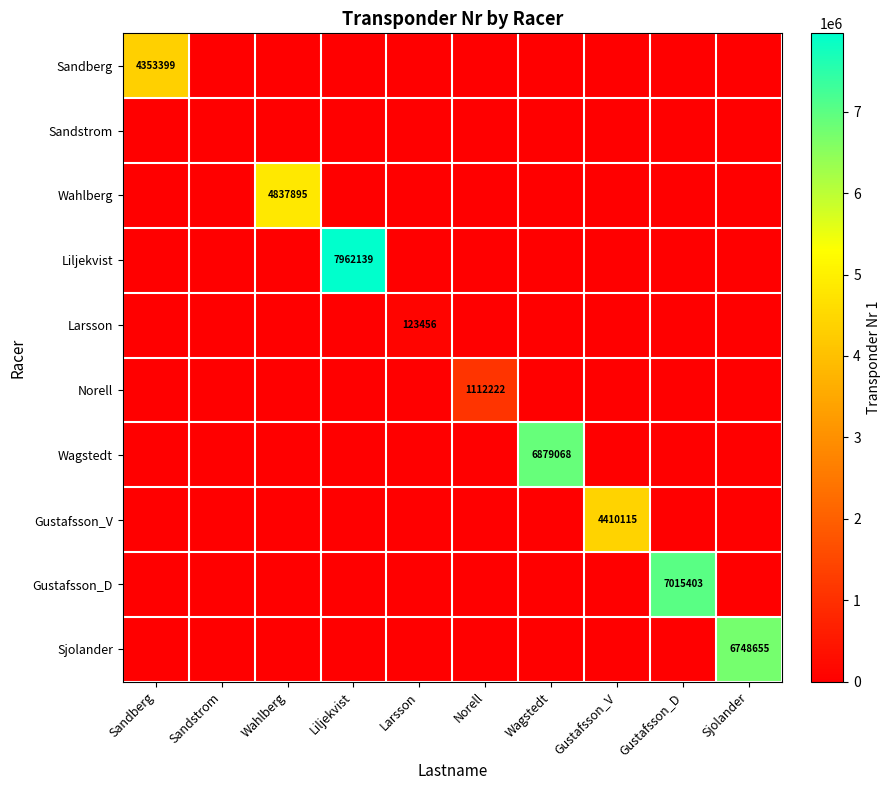

What is the maximum value shown in the chart?

7962139